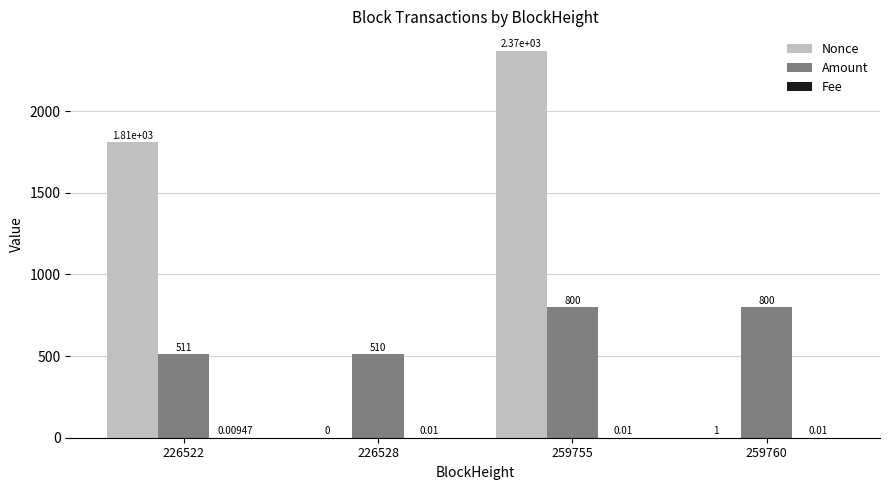

Which series has the largest total across all categories?

Nonce